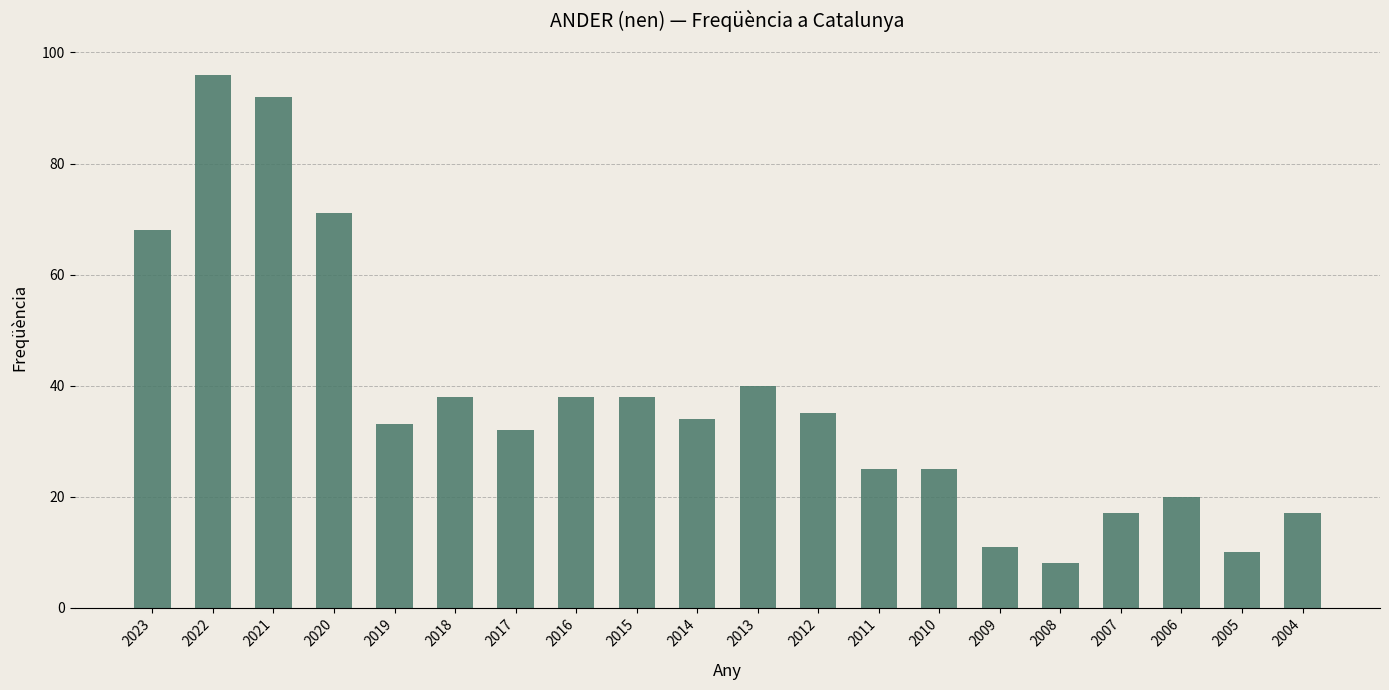

How many categories are shown in the chart?

20